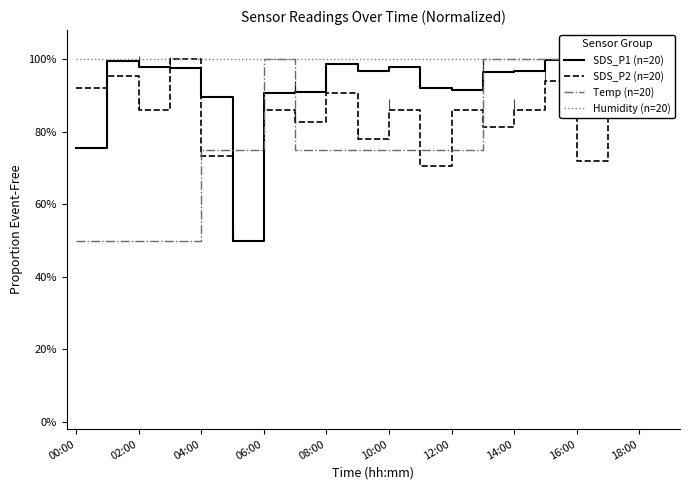

What is the value of the SDS_P1 (n=20) point at the 4th from the left?

1.0